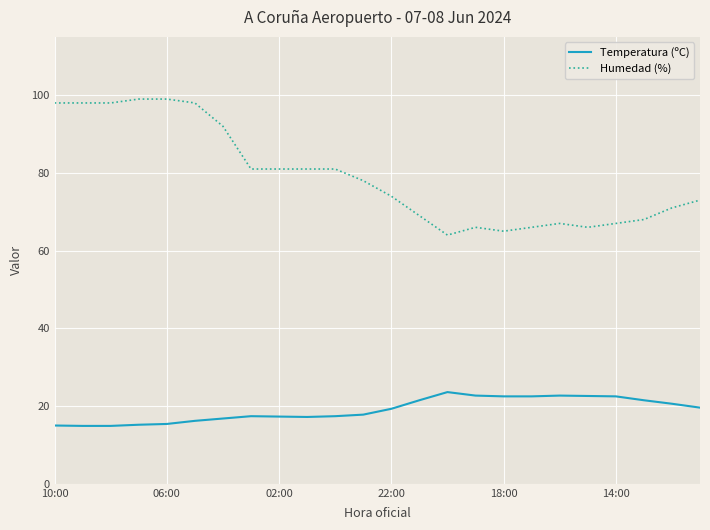

Which series has the largest range (max minus min)?

Humedad (%)